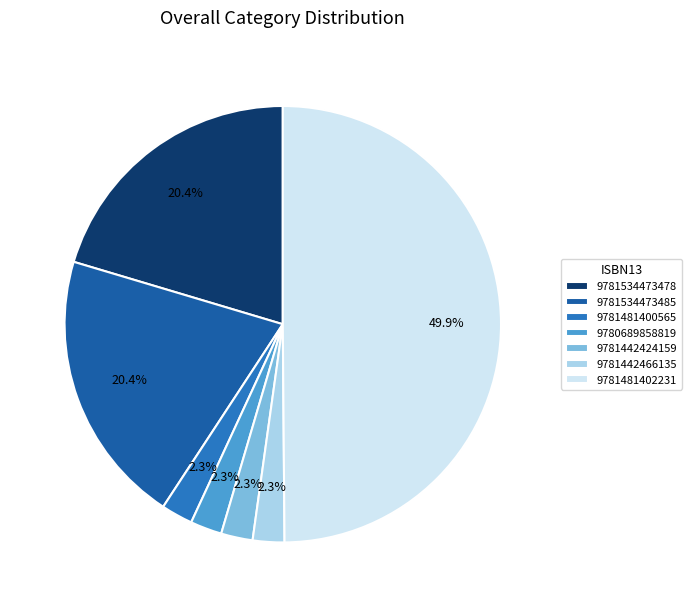

How many segments does this pie chart have?

7